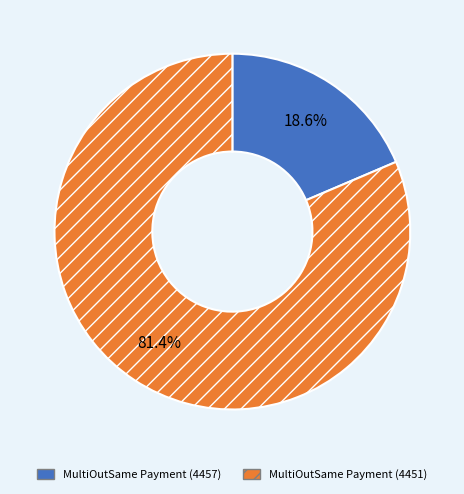

What is the ratio of the value at MultiOutSame Payment (4451) to the value at MultiOutSame Payment (4457)?

4.4